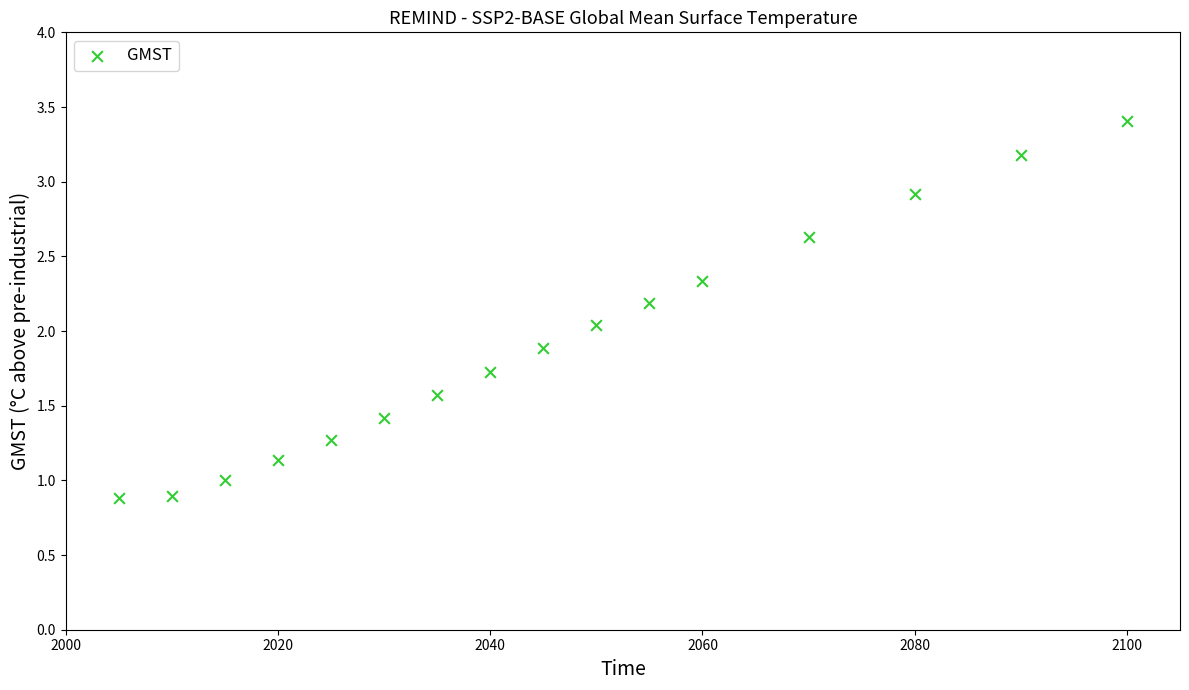

What is the range of Y values (max minus min)?

2.5